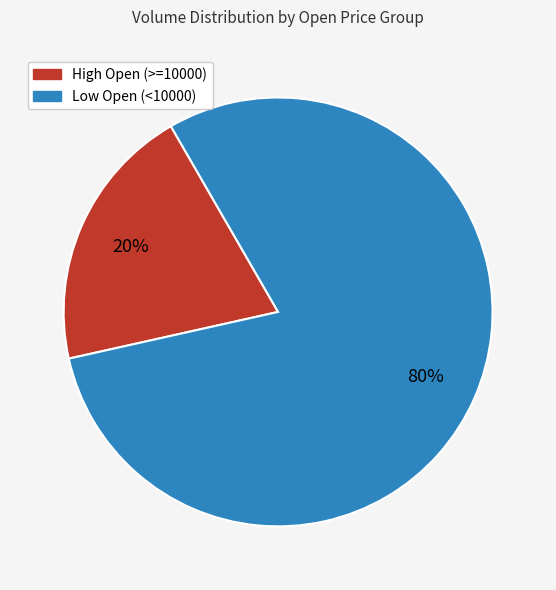

Is there a majority slice in this chart?

Yes